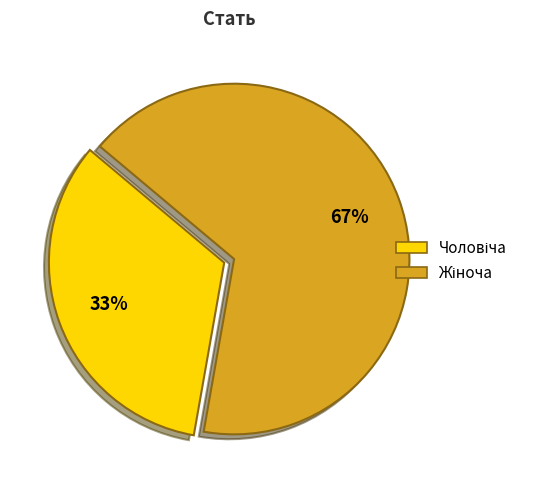

To the nearest percent, what is the average slice percentage?

50%